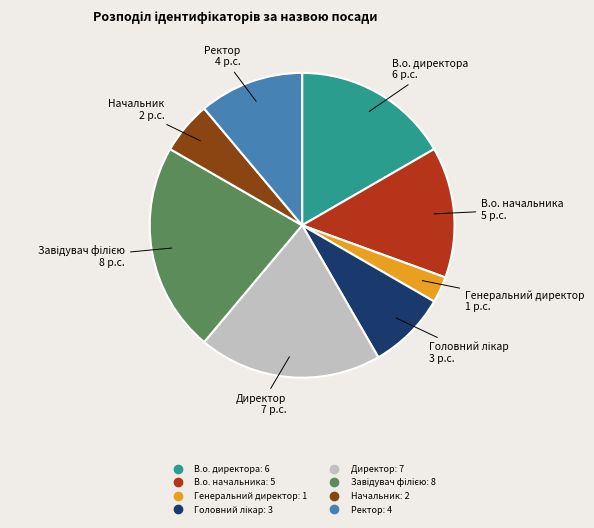

What is the smallest slice in the pie chart?

Генеральний директор